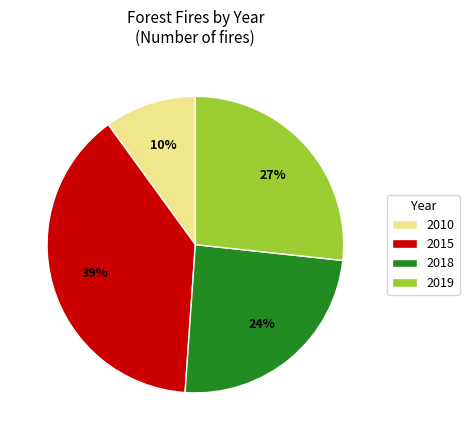

Does any single category account for the majority?

No